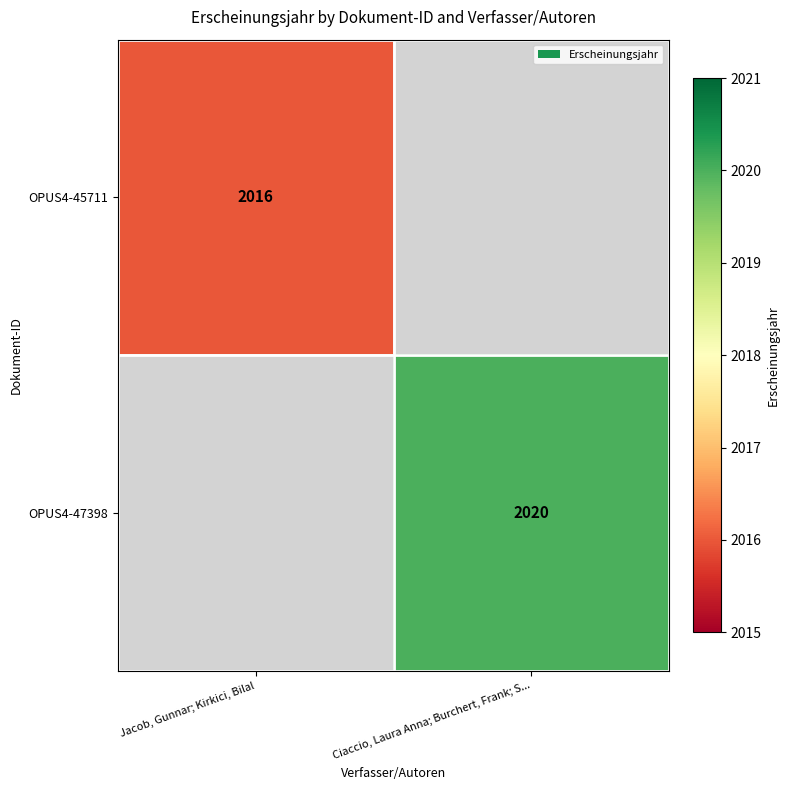

How many distinct data groups are displayed?

2